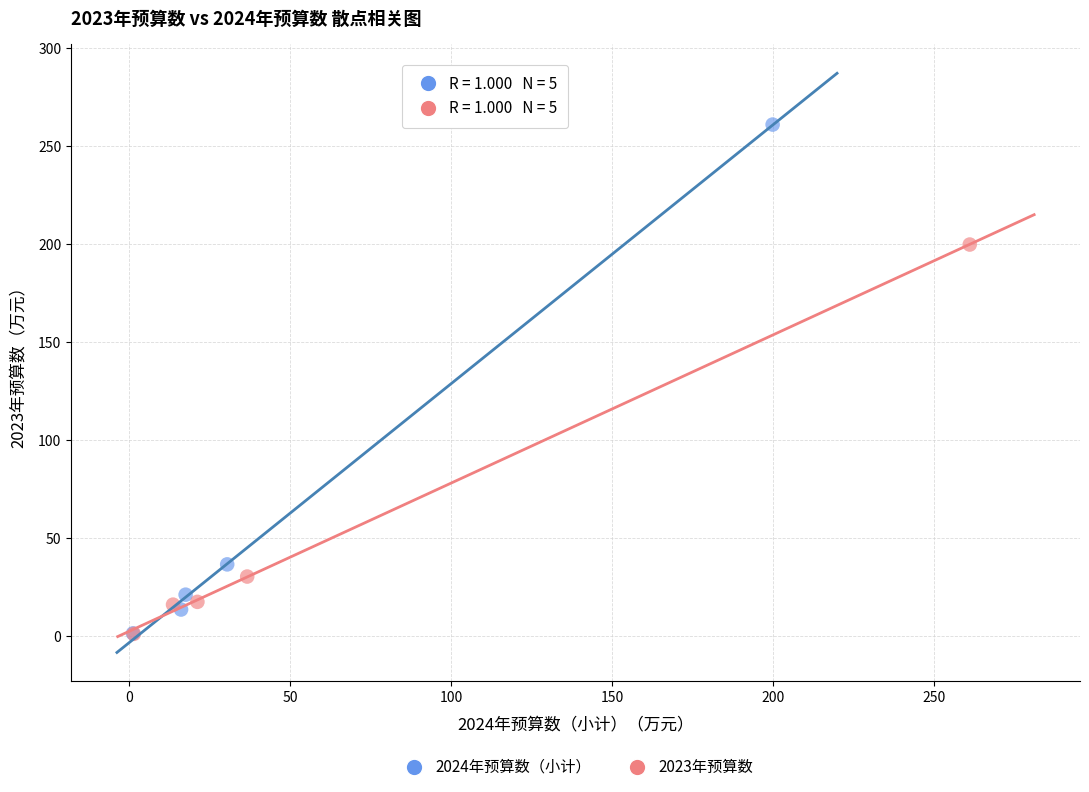

Which series has the widest spread of Y values?

2024年预算数（小计）